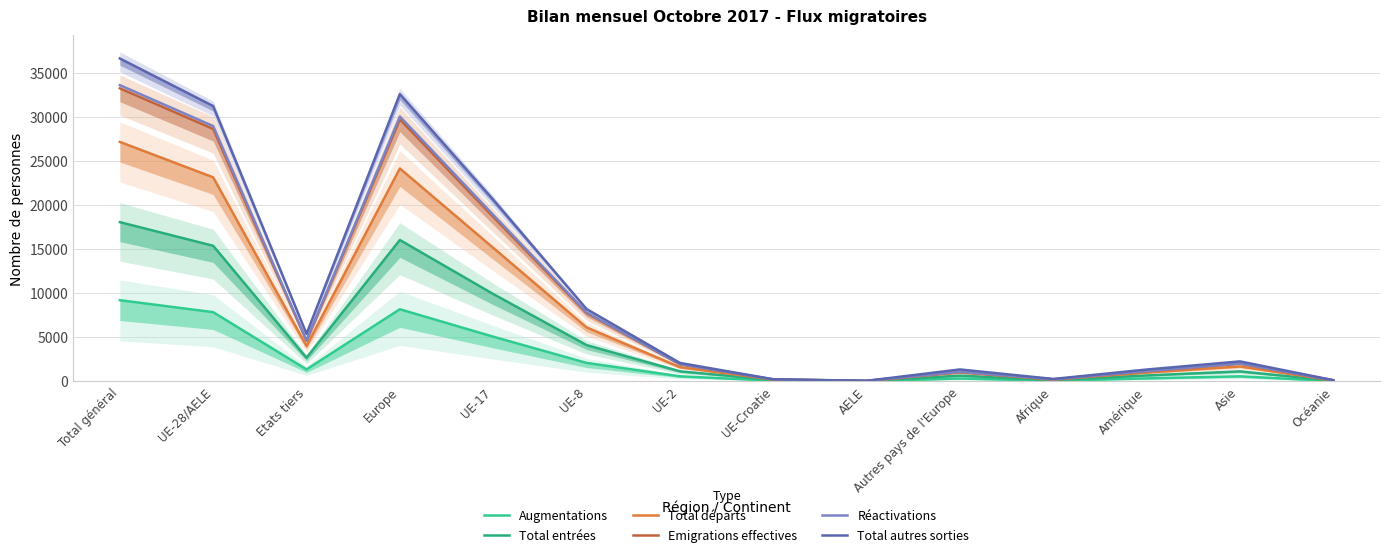

Reading left to right, list all the values displayed in this chart.

Augmentations: Total général=9222	UE-28/AELE=7861	Etats tiers=1361	Europe=8192	UE-17=5077	UE-8=2100	UE-2=580	UE-Croatie=85	AELE=19	Autres pays de l'Europe=331	Afrique=73	Amérique=344	Asie=578	Océanie=34
Total entrées: Total général=18085	UE-28/AELE=15399	Etats tiers=2686	Europe=16056	UE-17=9925	UE-8=4123	UE-2=1146	UE-Croatie=168	AELE=37	Autres pays de l'Europe=657	Afrique=141	Amérique=676	Asie=1142	Océanie=68
Total départs: Total général=27198	UE-28/AELE=23172	Etats tiers=4026	Europe=24177	UE-17=15167	UE-8=6133	UE-2=1615	UE-Croatie=205	AELE=52	Autres pays de l'Europe=1005	Afrique=207	Amérique=1006	Asie=1700	Océanie=104
Emigrations effectives: Total général=33284	UE-28/AELE=28671	Etats tiers=4613	Europe=29751	UE-17=18682	UE-8=7762	UE-2=1943	UE-Croatie=222	AELE=62	Autres pays de l'Europe=1080	Afrique=232	Amérique=1157	Asie=2020	Océanie=119
Réactivations: Total général=33643	UE-28/AELE=28994	Etats tiers=4649	Europe=30079	UE-17=18911	UE-8=7839	UE-2=1957	UE-Croatie=224	AELE=63	Autres pays de l'Europe=1085	Afrique=237	Amérique=1169	Asie=2034	Océanie=119
Total autres sorties: Total général=36670	UE-28/AELE=31268	Etats tiers=5402	Europe=32626	UE-17=20638	UE-8=8220	UE-2=2098	UE-Croatie=244	AELE=68	Autres pays de l'Europe=1358	Afrique=278	Amérique=1348	Asie=2272	Océanie=140